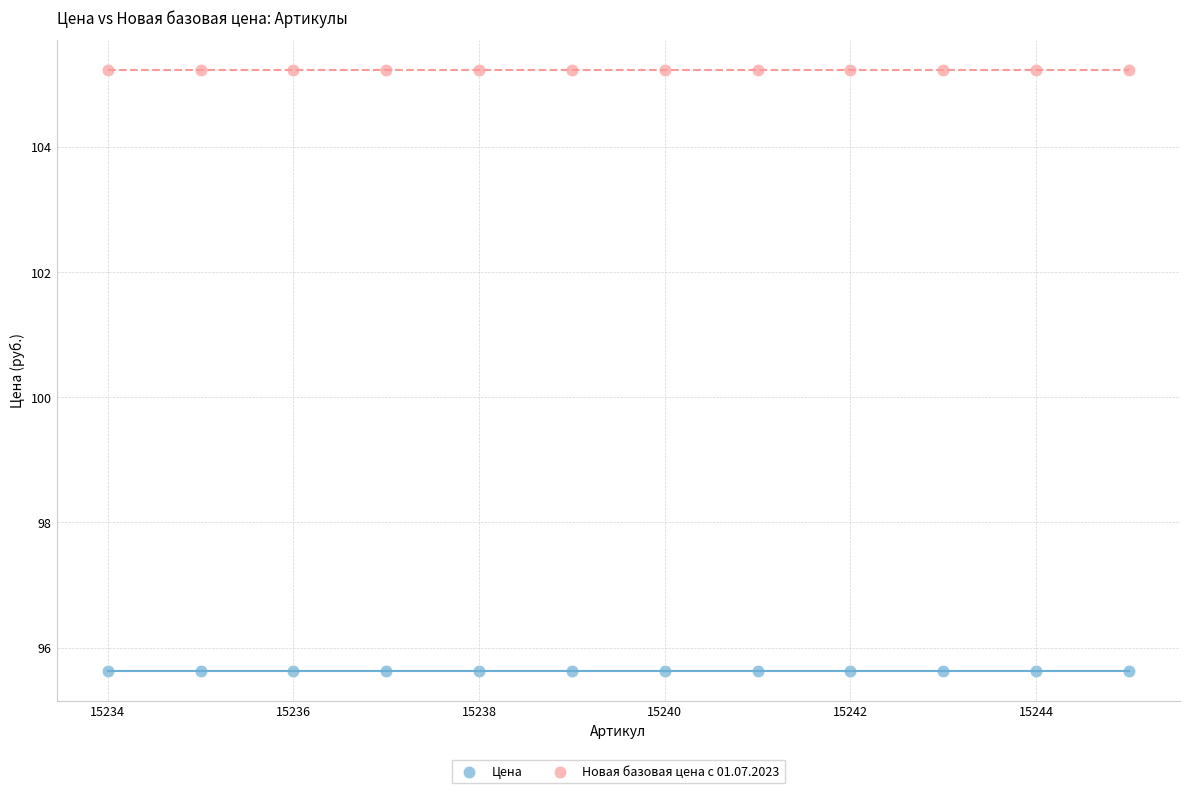

Which series contains the lowest Y value?

Цена